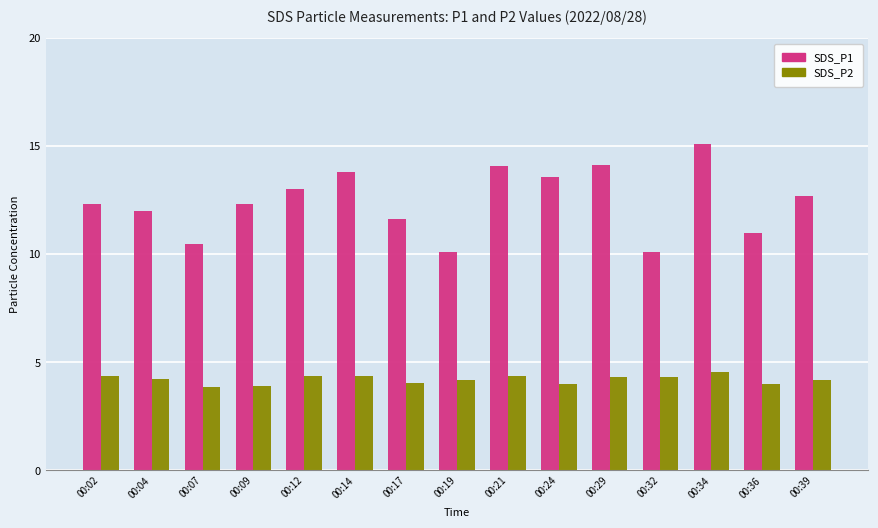

What is the value of the SDS_P2 bar at the 2nd from the left?

4.2